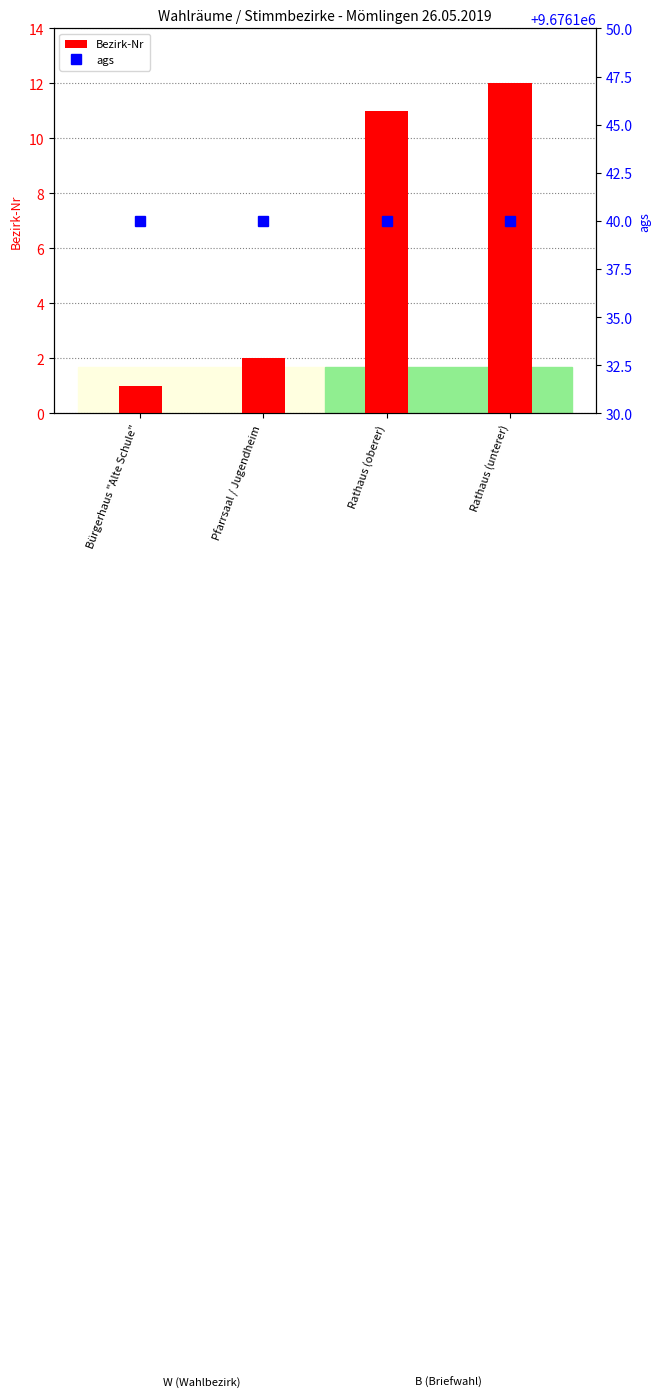

Which series changed the most between Pfarrsaal / Jugendheim and Rathaus (oberer)?

Bezirk-Nr